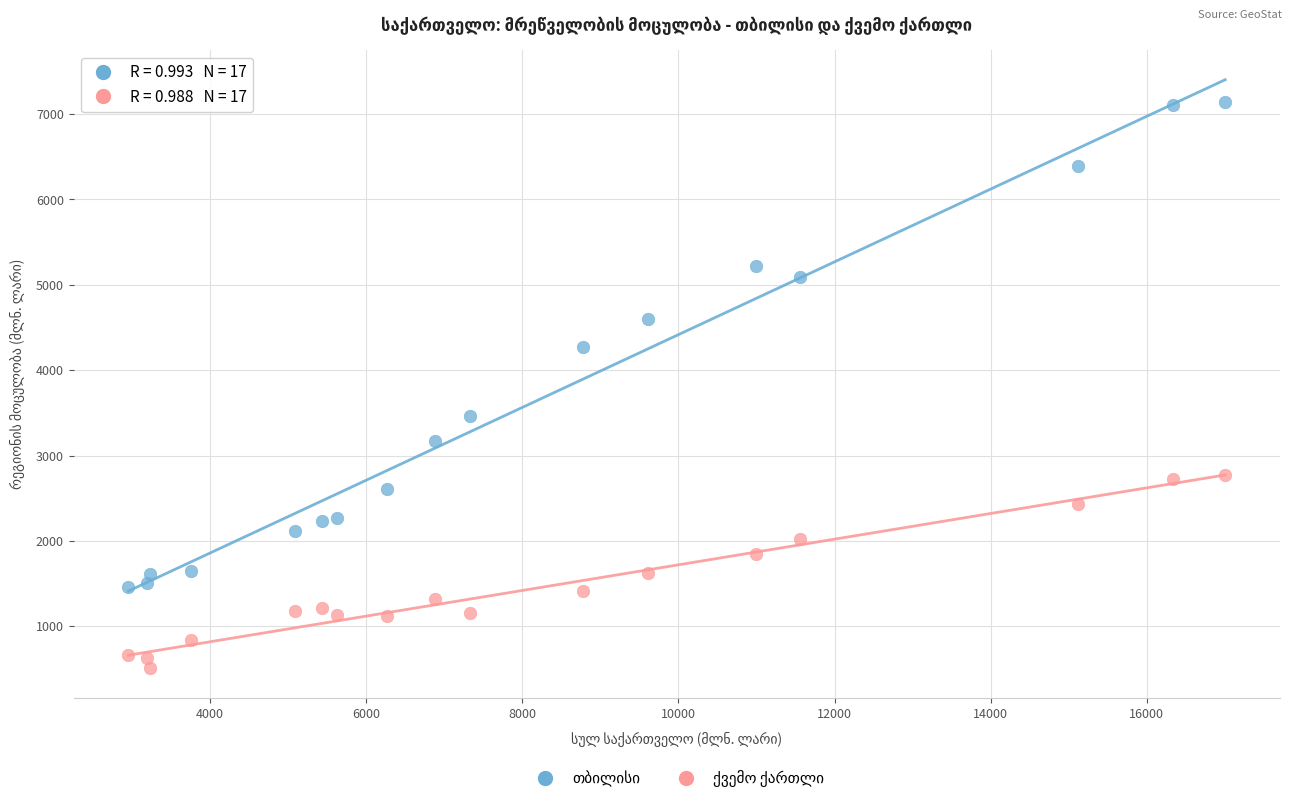

Across all data points, what is the range of Y values (max minus min)?

6633.3